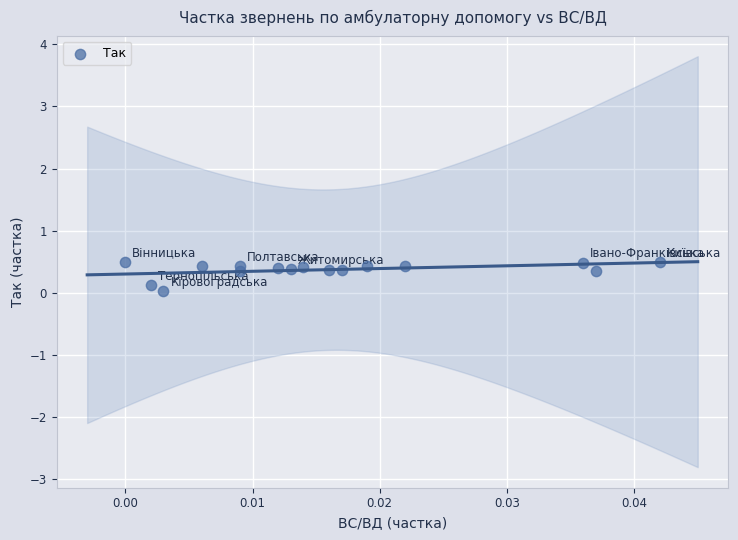

What is the range of Y values (max minus min)?

0.5